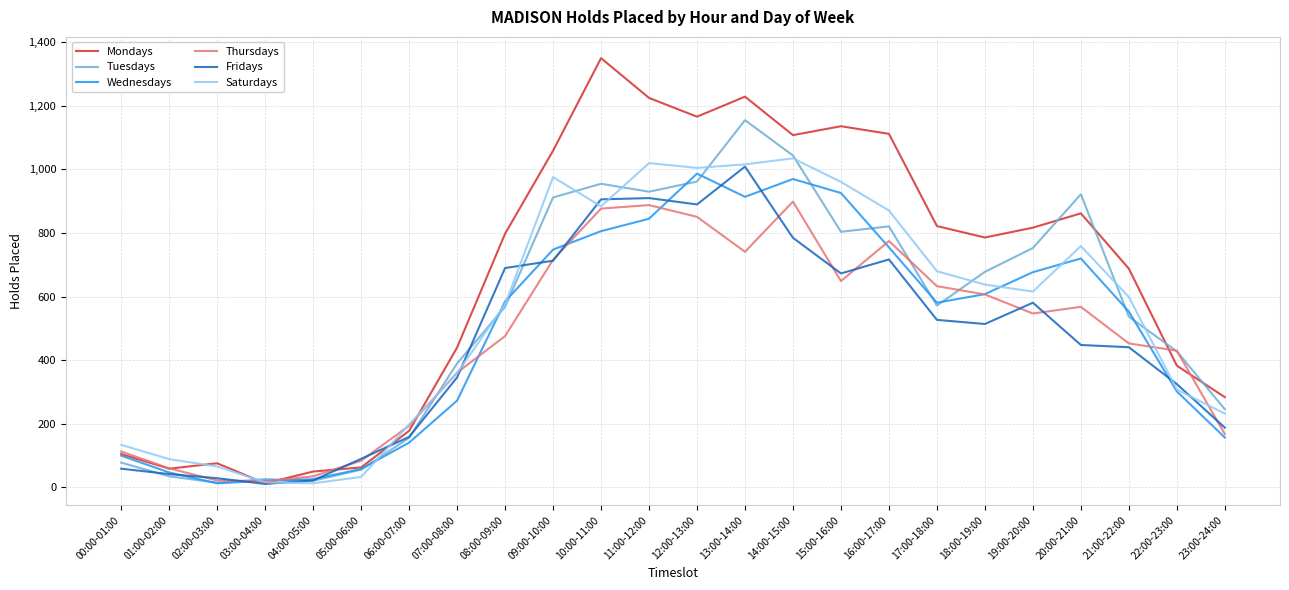

At which label is Saturdays closest to 524?

08:00-09:00